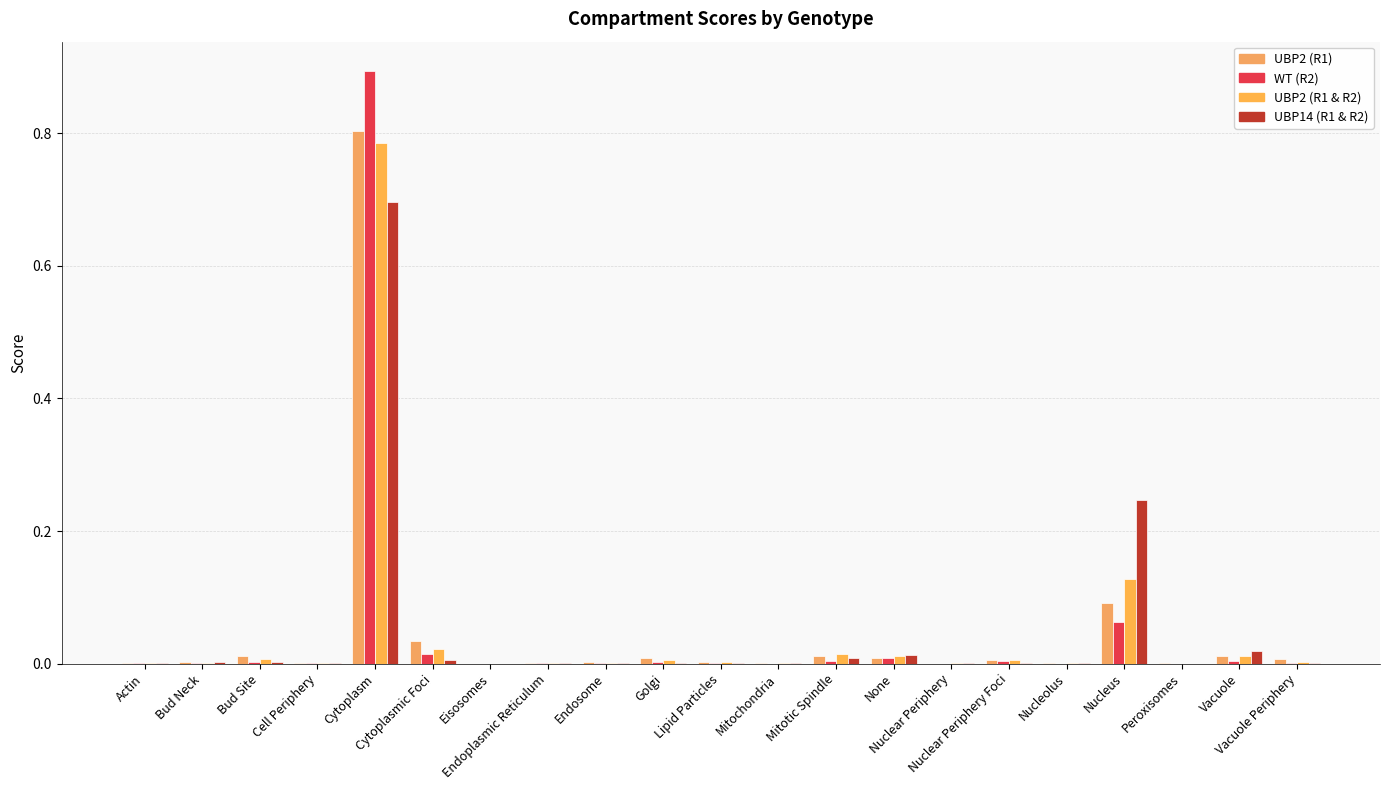

Reading left to right, list all the values displayed in this chart.

UBP2: 0.0	0.0	0.0	0.0	0.8	0.0	0.0	0.0	0.0	0.0	0.0	0.0	0.0	0.0	0.0	0.0	0.0	0.1	0.0	0.0	0.0
R2_WT: 0.0	0.0	0.0	0.0	0.9	0.0	0.0	0.0	0.0	0.0	0.0	0.0	0.0	0.0	0.0	0.0	0.0	0.1	0.0	0.0	0.0
R1_R2_UBP2: 0.0	0.0	0.0	0.0	0.8	0.0	0.0	0.0	0.0	0.0	0.0	0.0	0.0	0.0	0.0	0.0	0.0	0.1	0.0	0.0	0.0
col_10_UBP14: 0.0	0.0	0.0	0.0	0.7	0.0	0.0	0.0	0.0	0.0	0.0	0.0	0.0	0.0	0.0	0.0	0.0	0.2	0.0	0.0	0.0